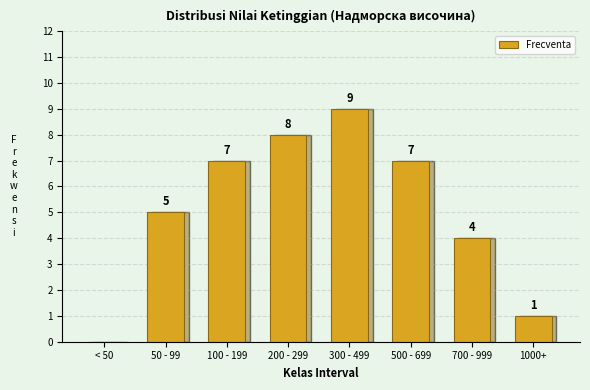

Reading left to right, transcribe all the data shown in this chart.

< 50=0	50 - 99=5	100 - 199=7	200 - 299=8	300 - 499=9	500 - 699=7	700 - 999=4	1000+=1